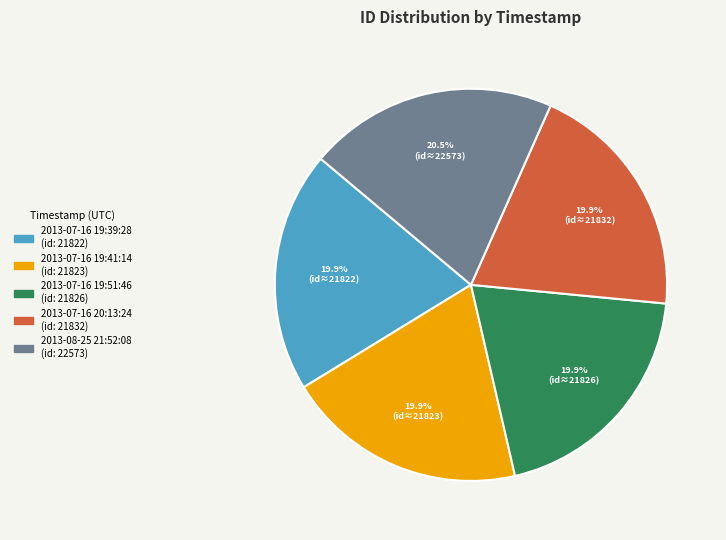

Count the number of slices in the pie.

5